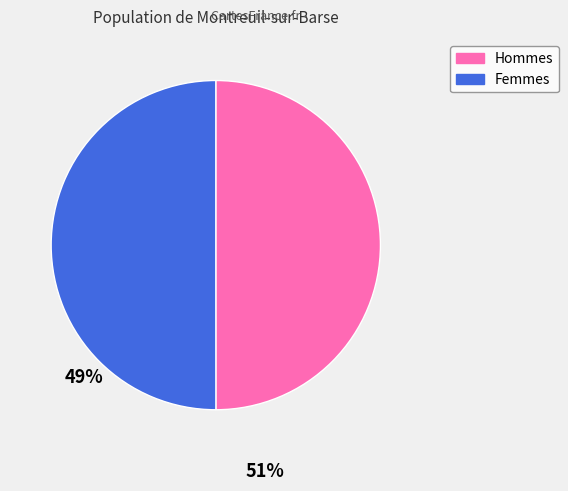

Do Femmes and Hommes together represent more than half of the pie?

Yes